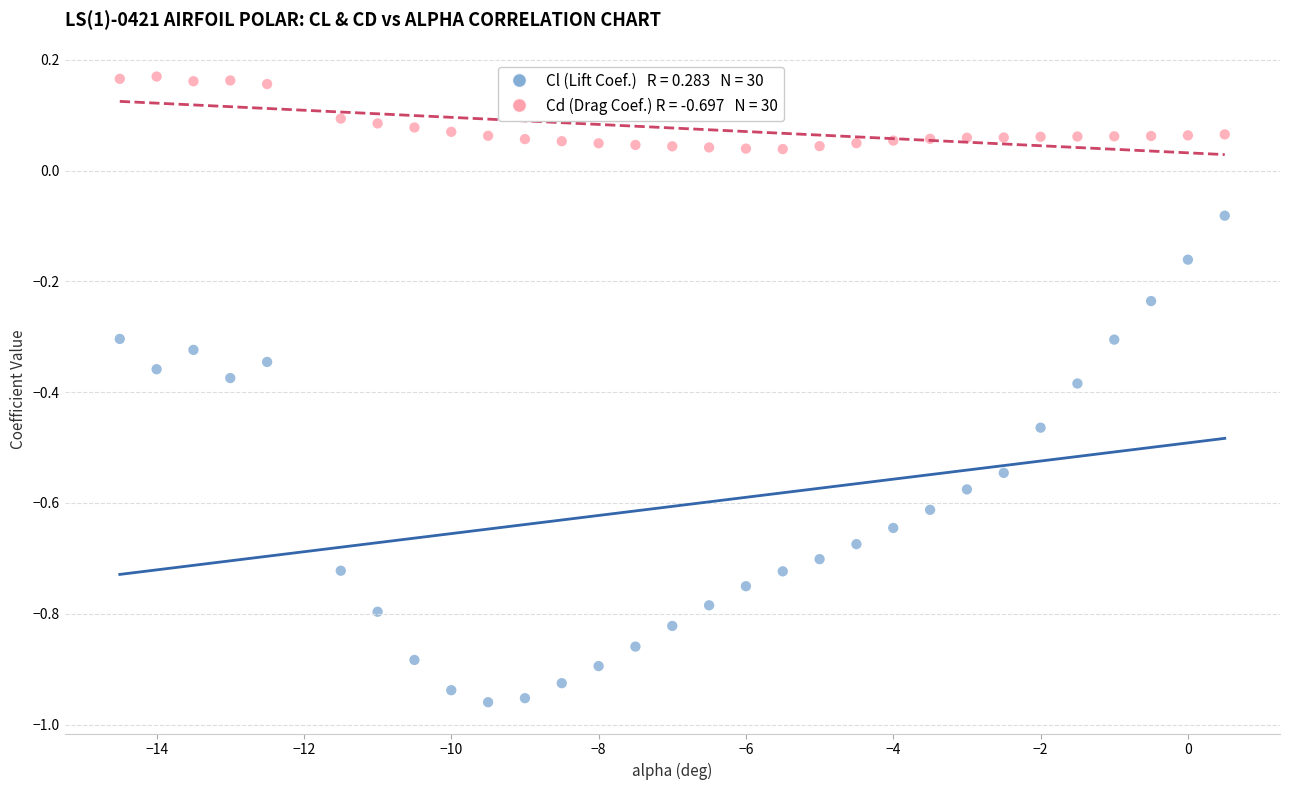

Across all data points, what is the range of X values (max minus min)?

15.0